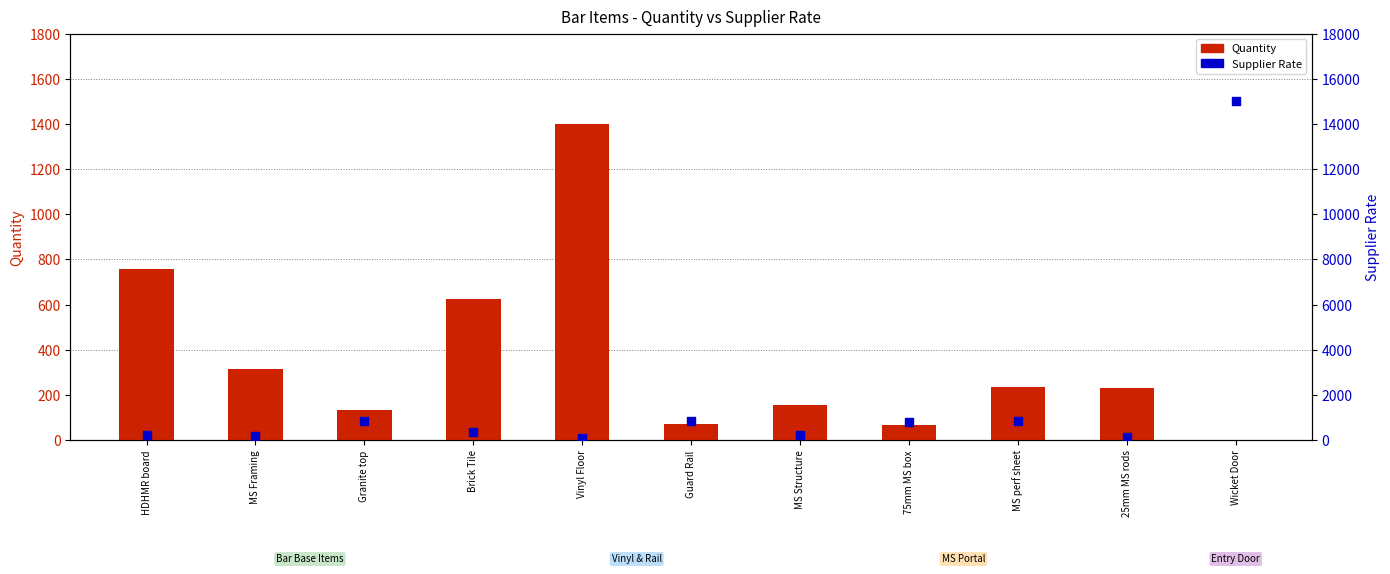

Which series reaches the minimum Y coordinate?

Quantity